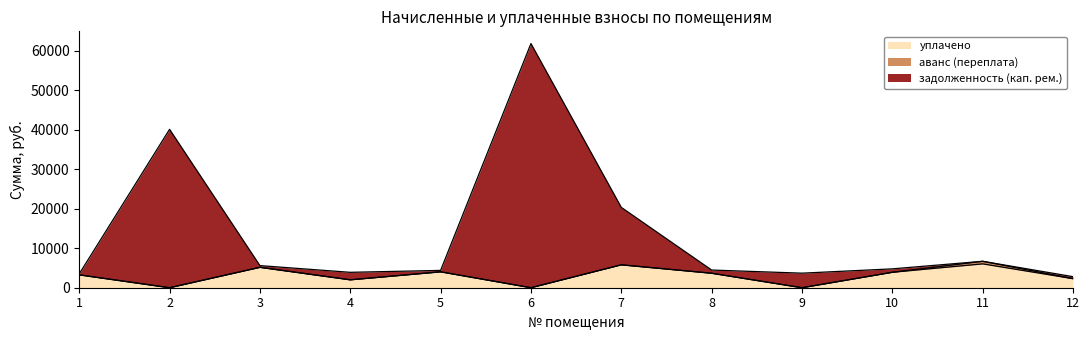

At which category is the sum across all series the highest?

6